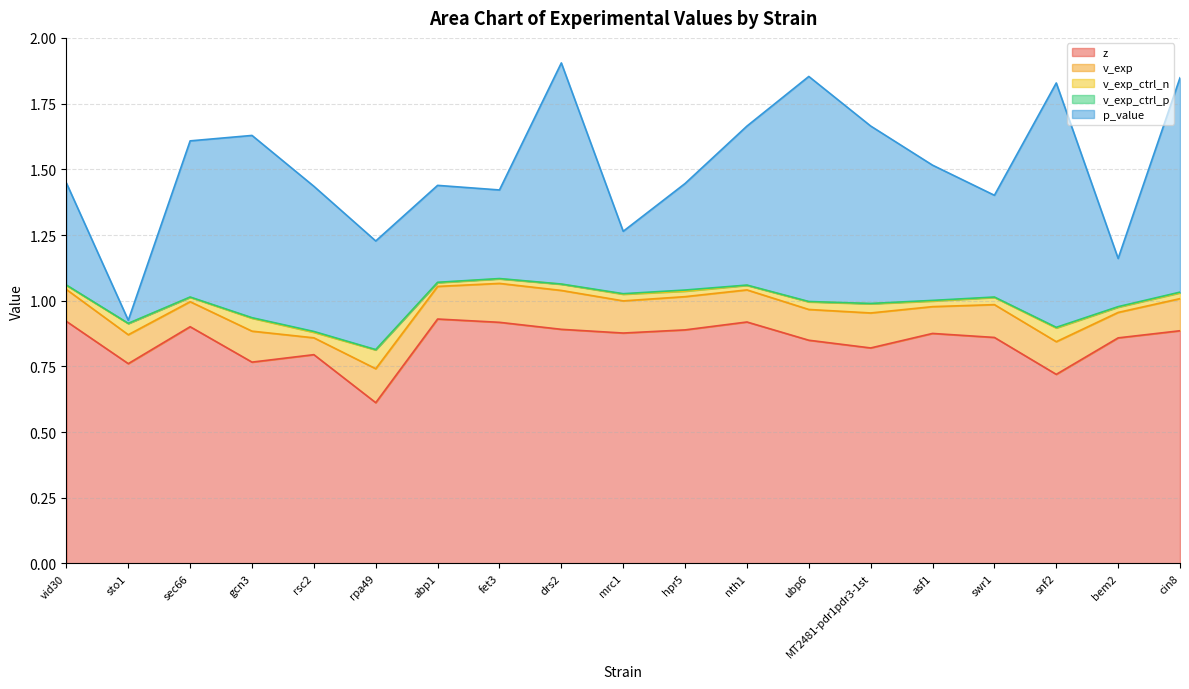

At which category does v_exp reach its first local peak?

gcn3